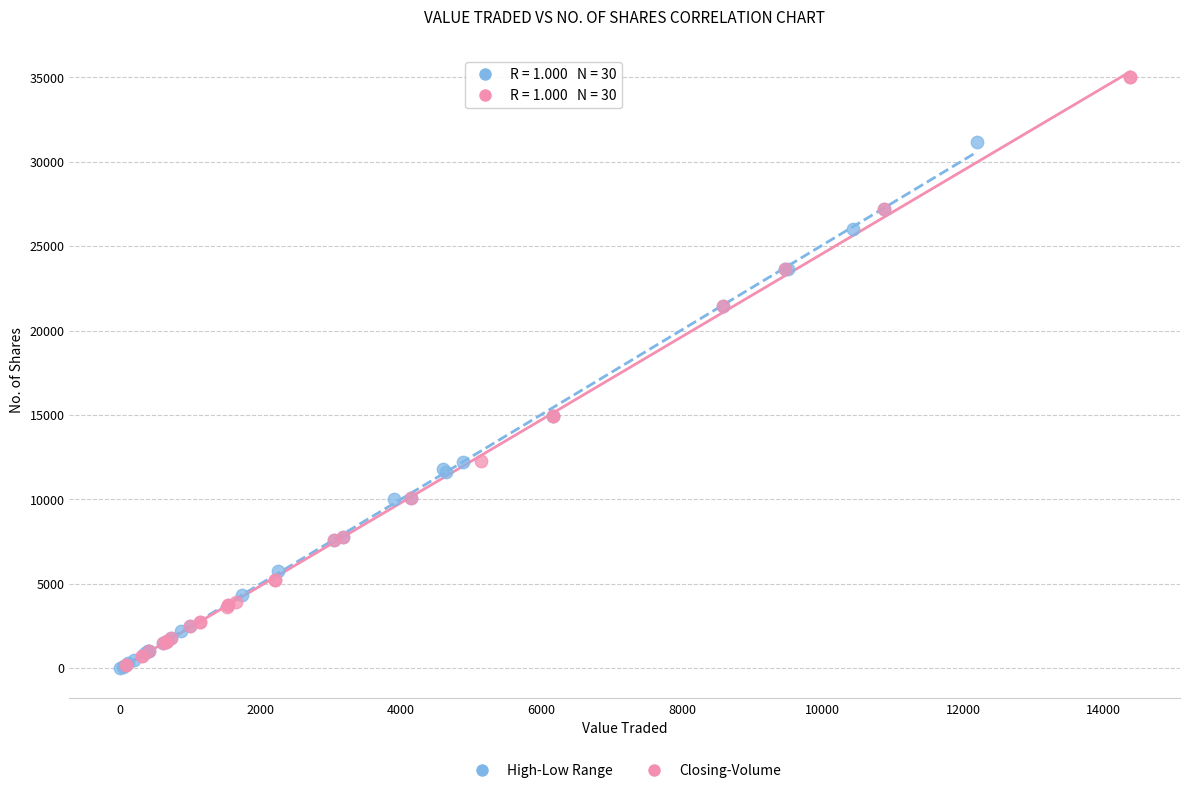

Which series contains the highest Y value?

Closing-Volume